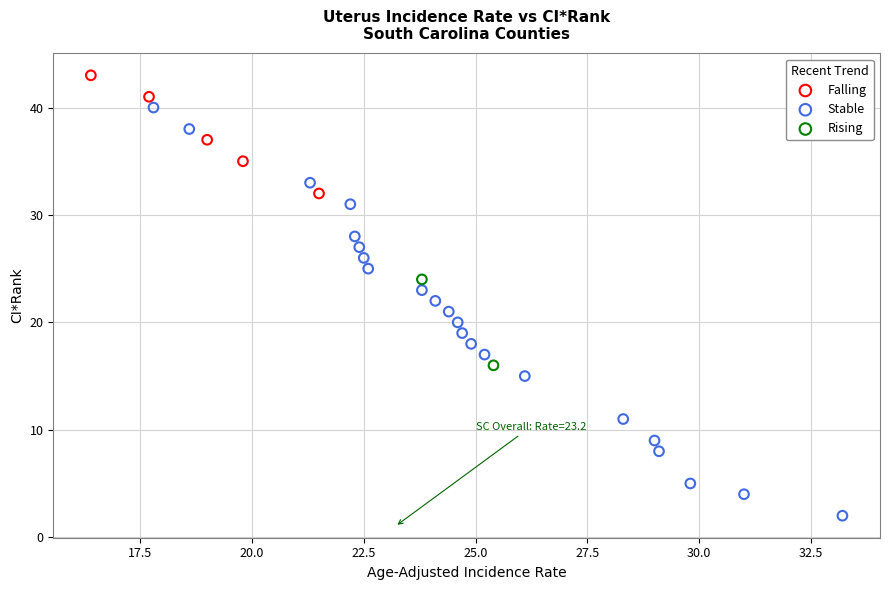

Which series reaches the minimum Y coordinate?

Stable